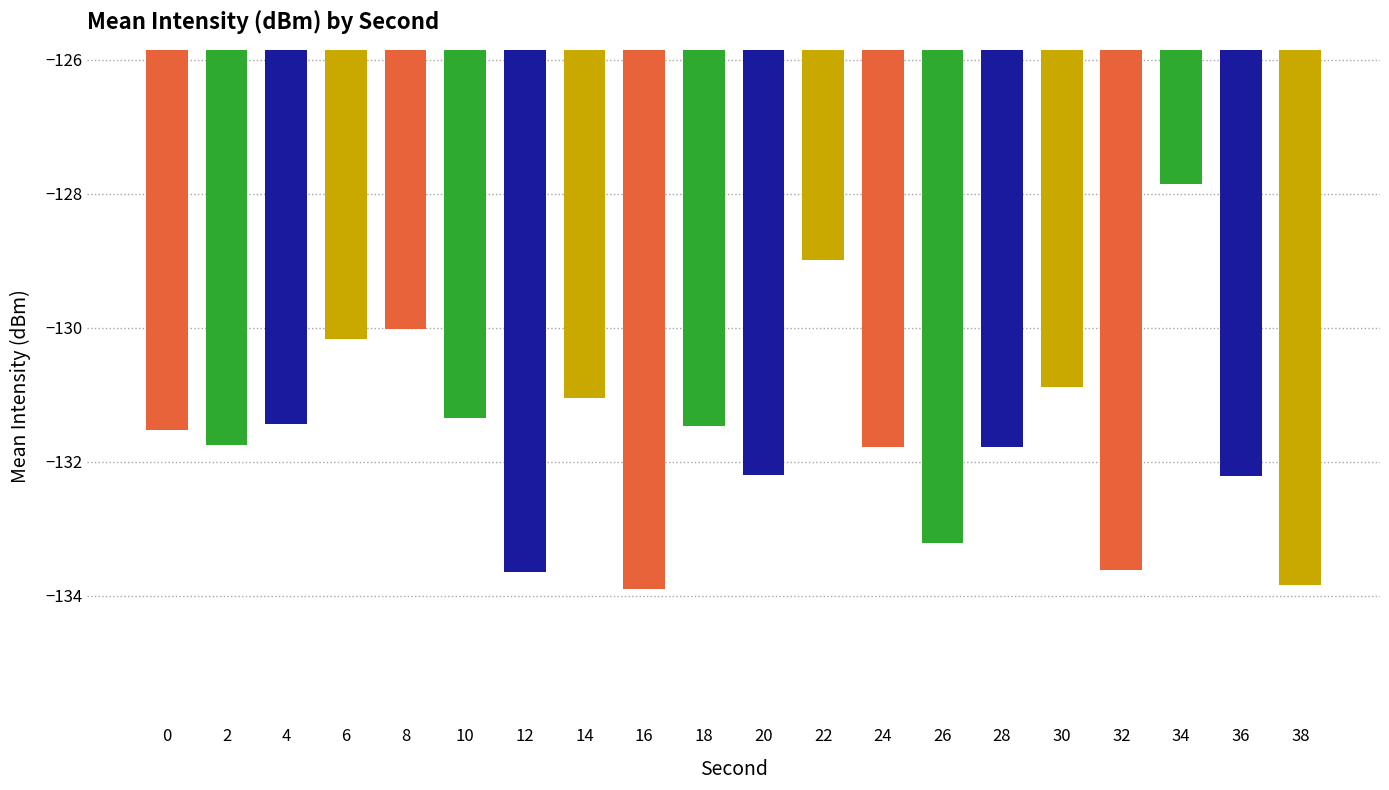

What is the value of the 8th bar from the left?

-131.0